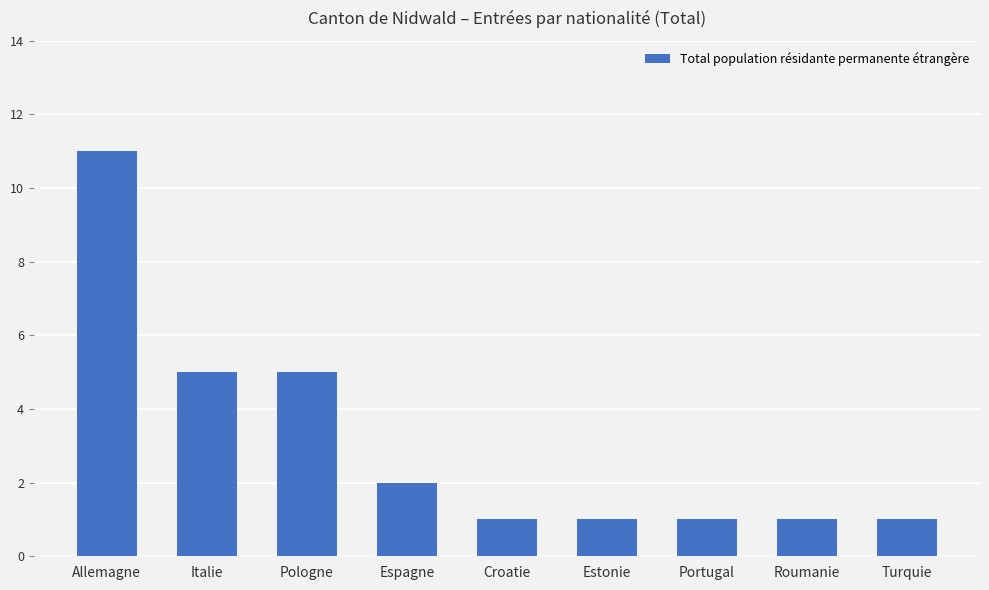

What is the difference between the maximum and second lowest values?

10